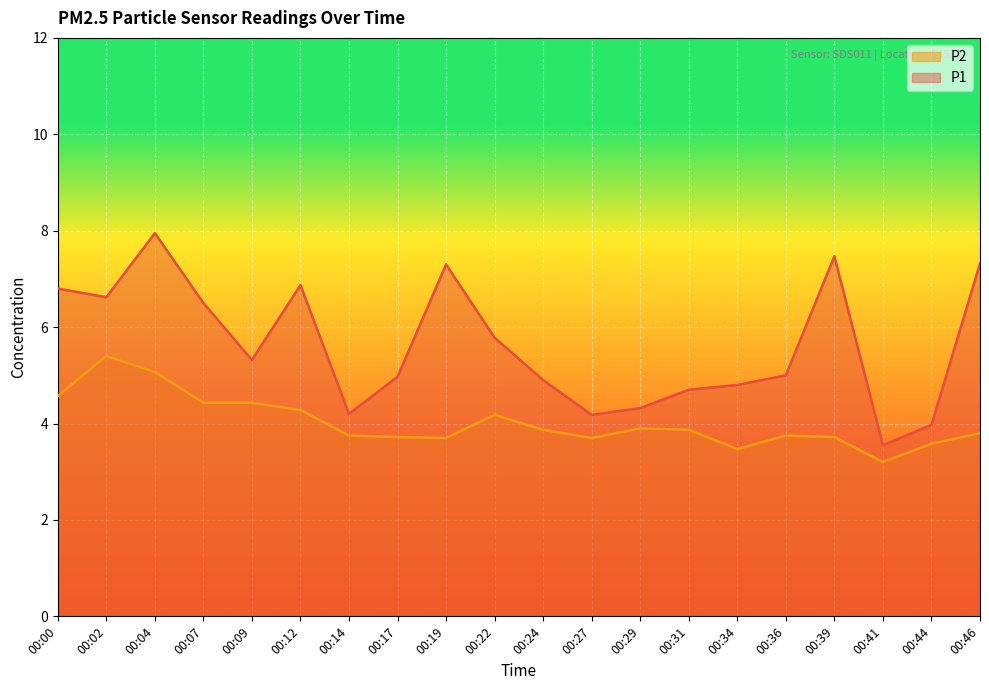

What is the difference between the second highest and second lowest values in the P1 series?

3.5